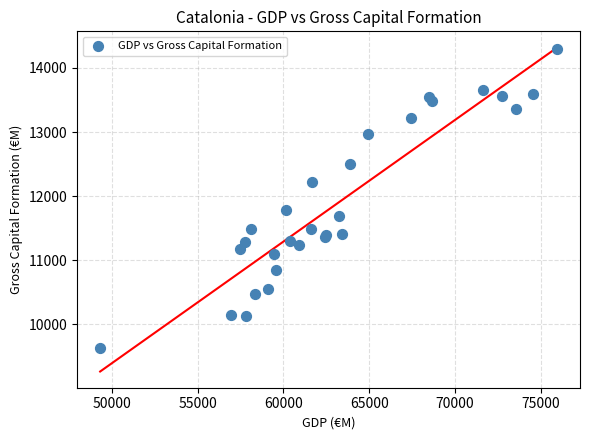

What Y value in the scatter plot is closest to 11960?

11782